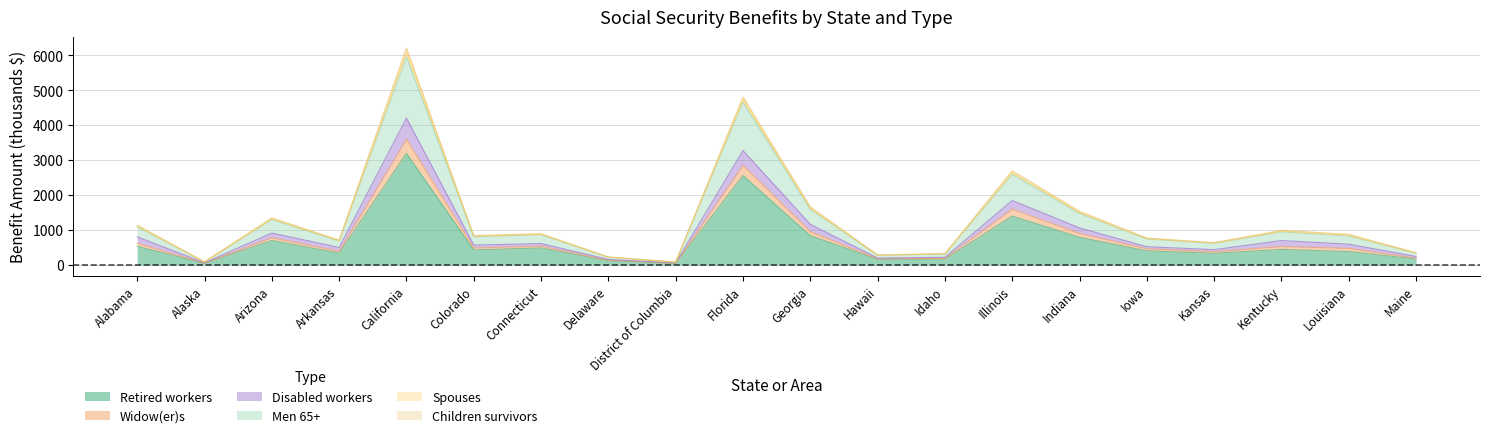

True or false: Retired workers and Widow(er)s intersect in this chart.

False